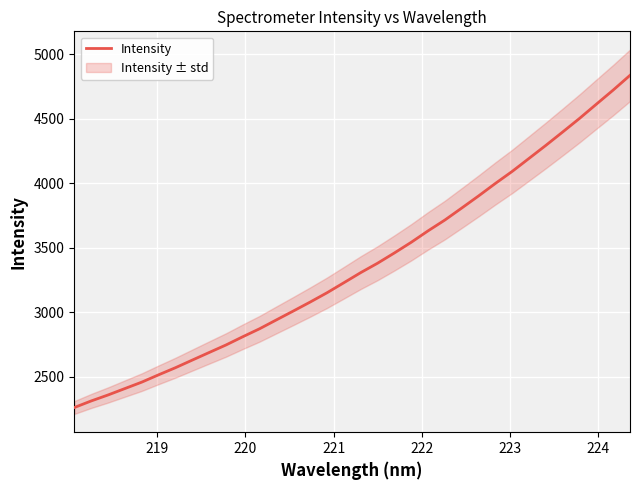

What is the maximum value shown in the chart?

4837.6